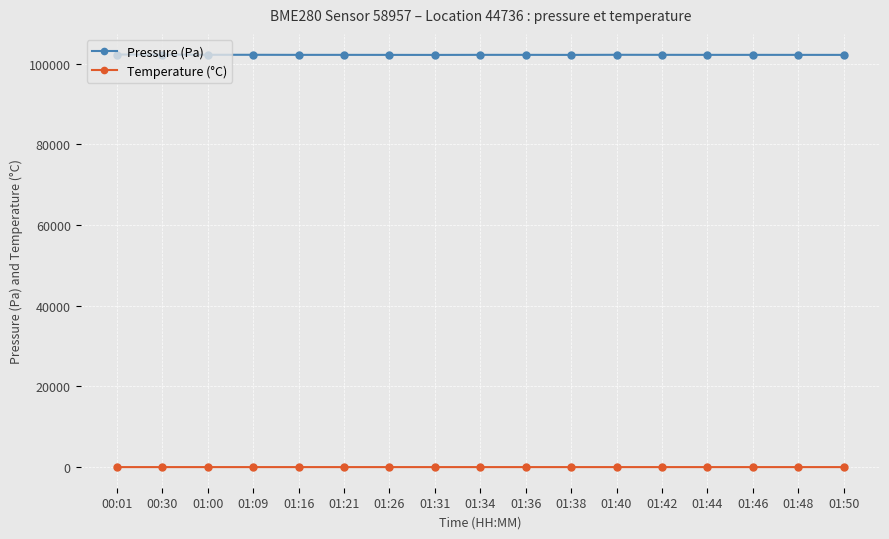

At how many categories does at least one series exceed 65186?

17